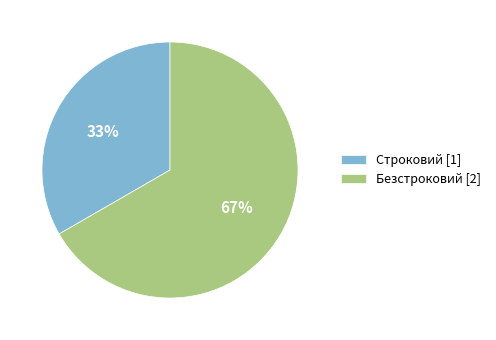

Which category has the biggest portion of the pie?

Безстроковий